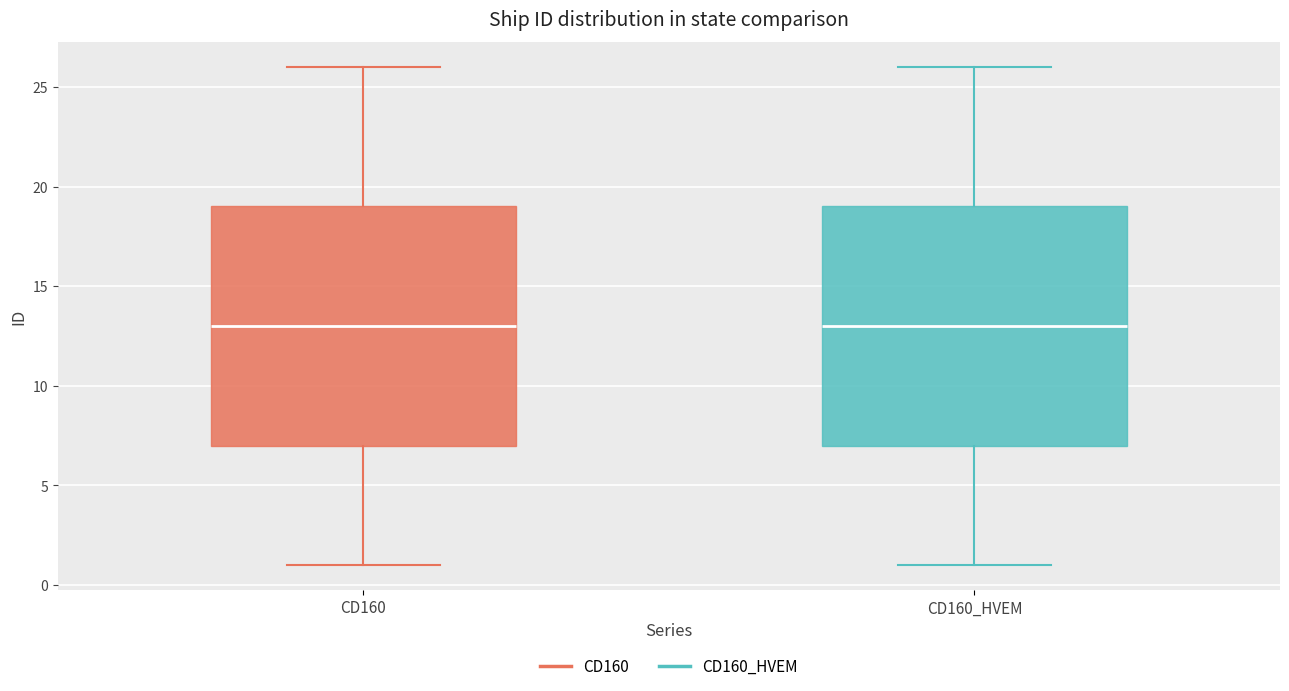

Where does the lower whisker of the box for CD160_HVEM end on the y-axis? The values are not printed on the chart, so give them approximately, as read against the axis.

1